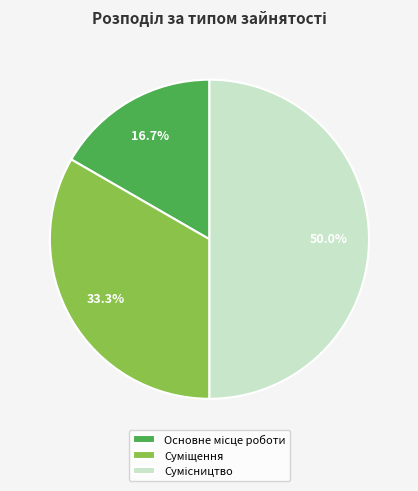

Which slice is the smallest?

Основне місце роботи